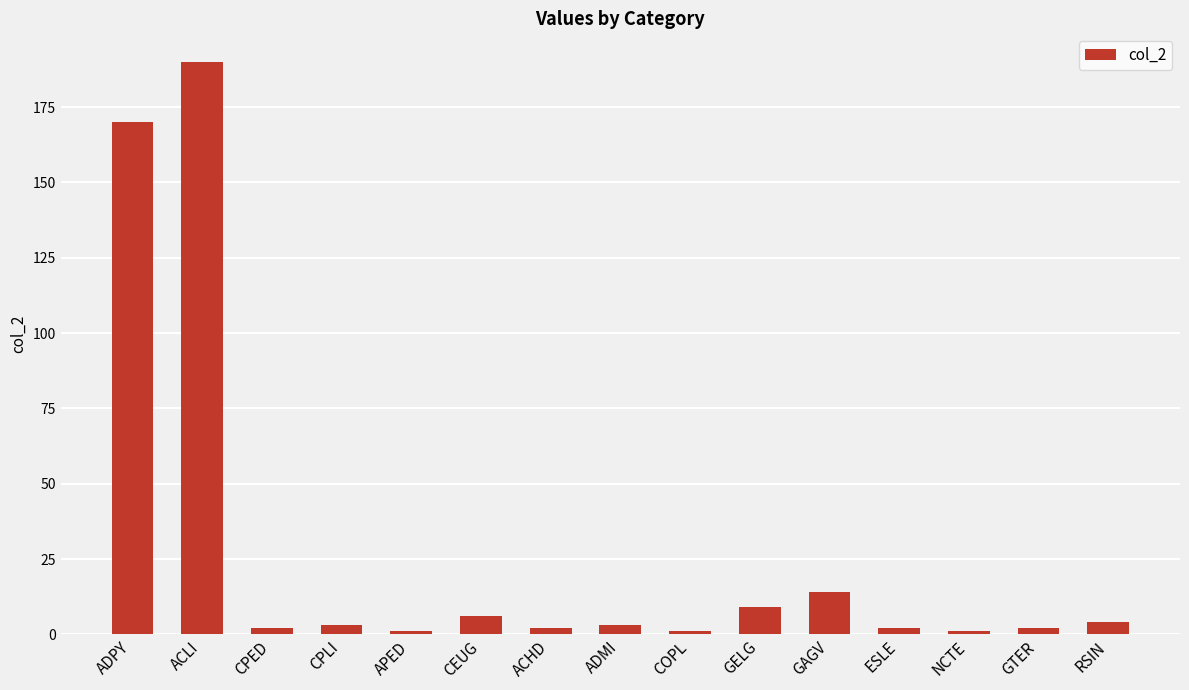

Reading left to right, extract all data points from this chart.

170	190	2	3	1	6	2	3	1	9	14	2	1	2	4